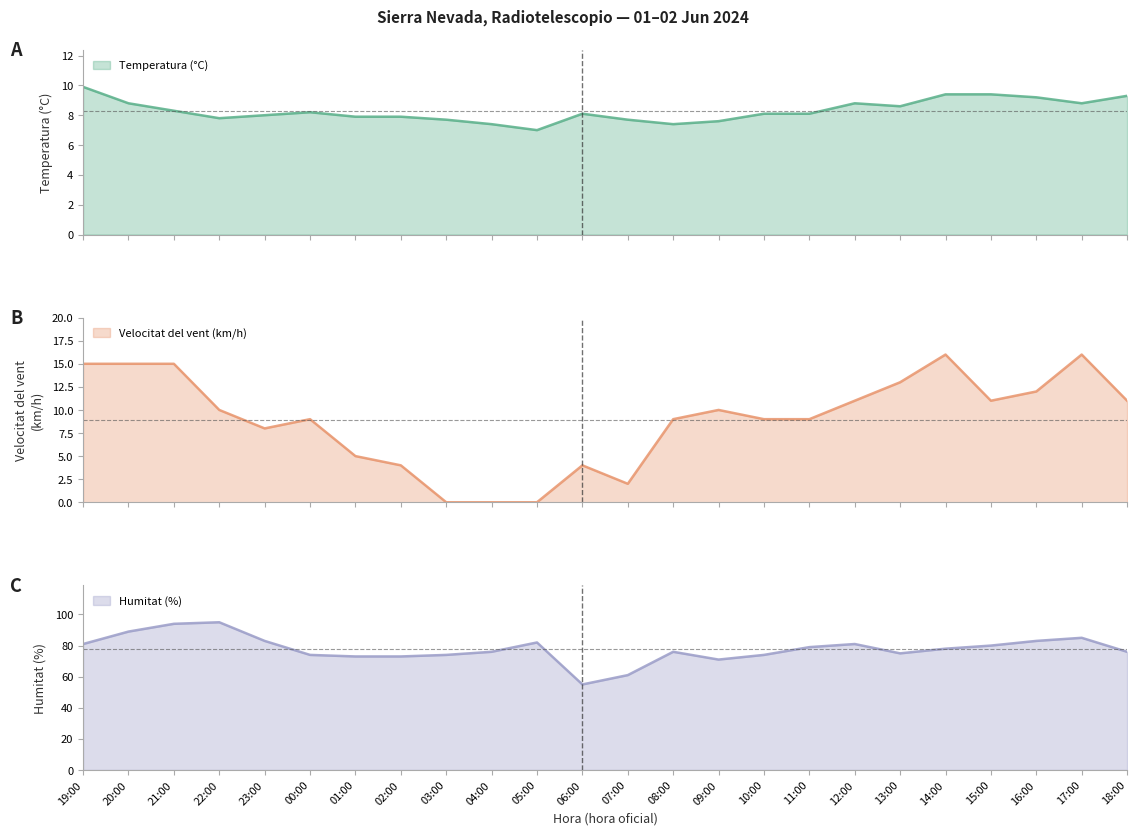

What are all the series names shown in the legend?

Temperatura (°C), Velocitat del vent (km/h), Humitat (%)